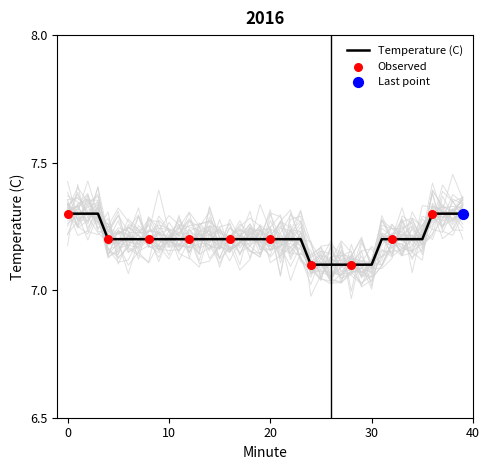

What is the change in value from 8 to 27?

-0.1